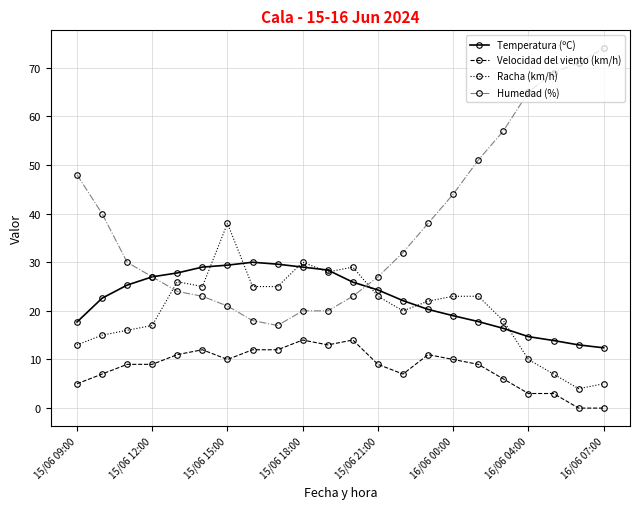

How many data points does each series have?

22